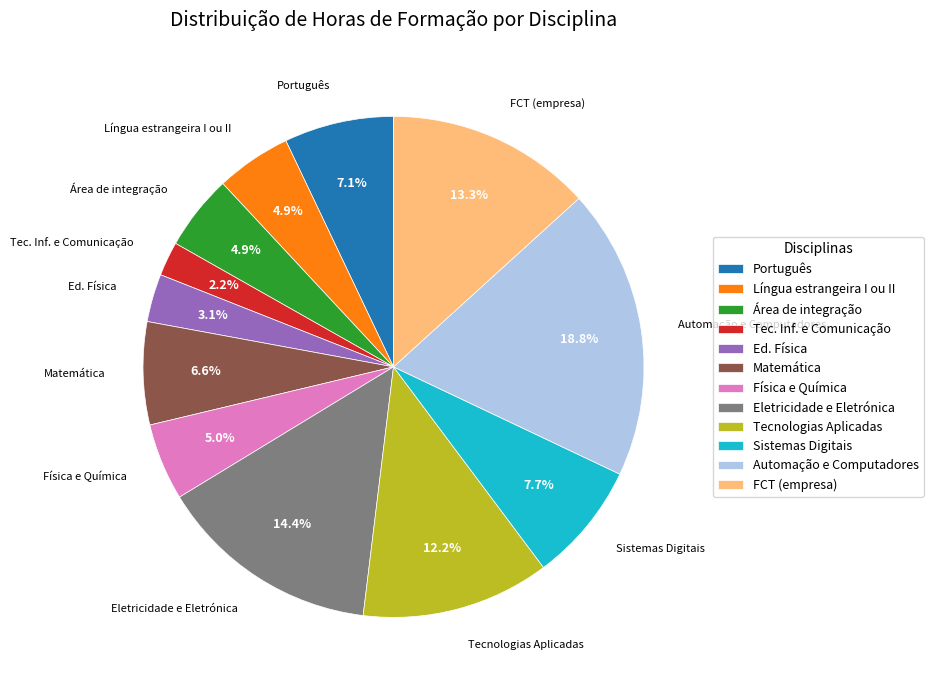

Is it true that Eletricidade e Eletrónica is 14% of the pie?

True